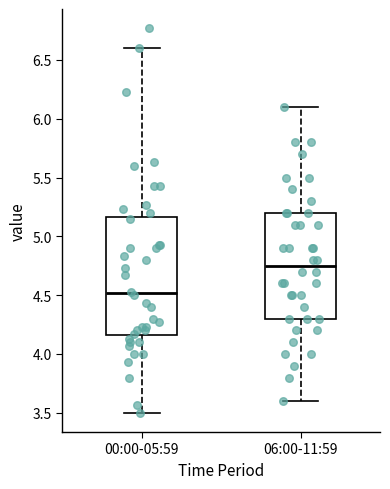

Where does the upper whisker of the box for 00:00-05:59 end on the y-axis? The values are not printed on the chart, so give them approximately, as read against the axis.

6.60